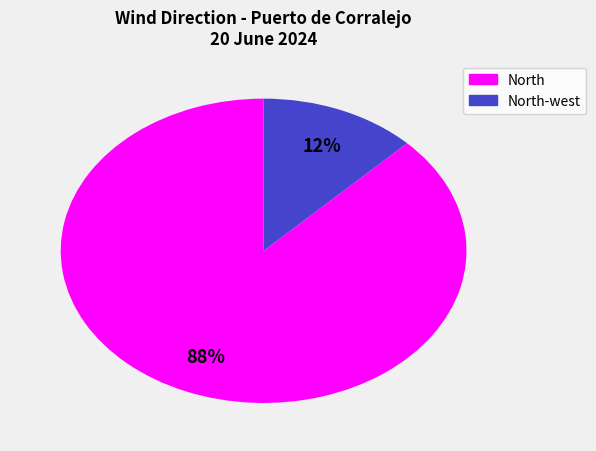

To the nearest percent, what is the average slice percentage?

50%